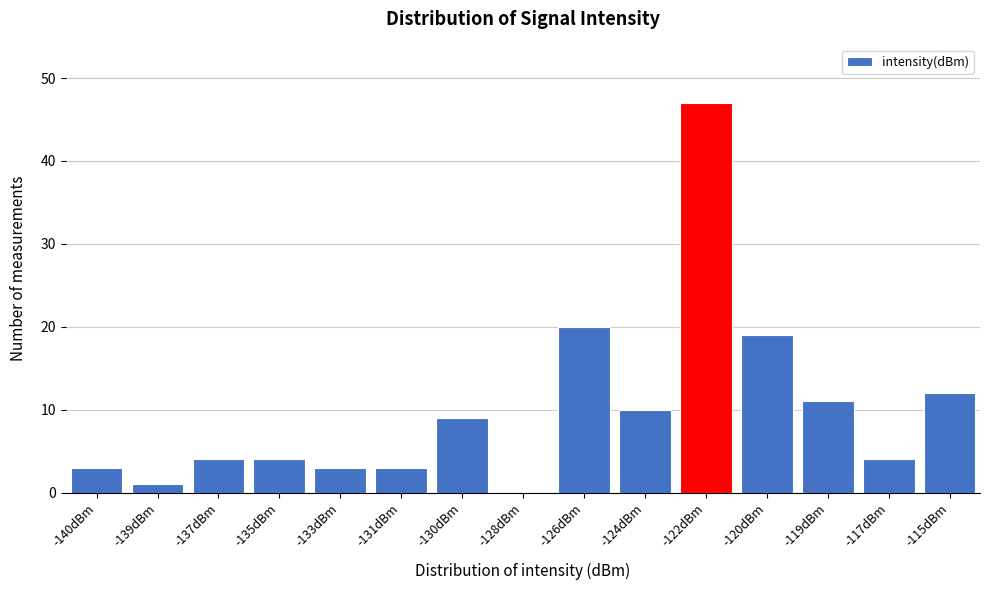

Reading left to right, what are all the values shown in this chart?

-140dBm=3	-139dBm=1	-137dBm=4	-135dBm=4	-133dBm=3	-131dBm=3	-130dBm=9	-128dBm=0	-126dBm=20	-124dBm=10	-122dBm=47	-120dBm=19	-119dBm=11	-117dBm=4	-115dBm=12